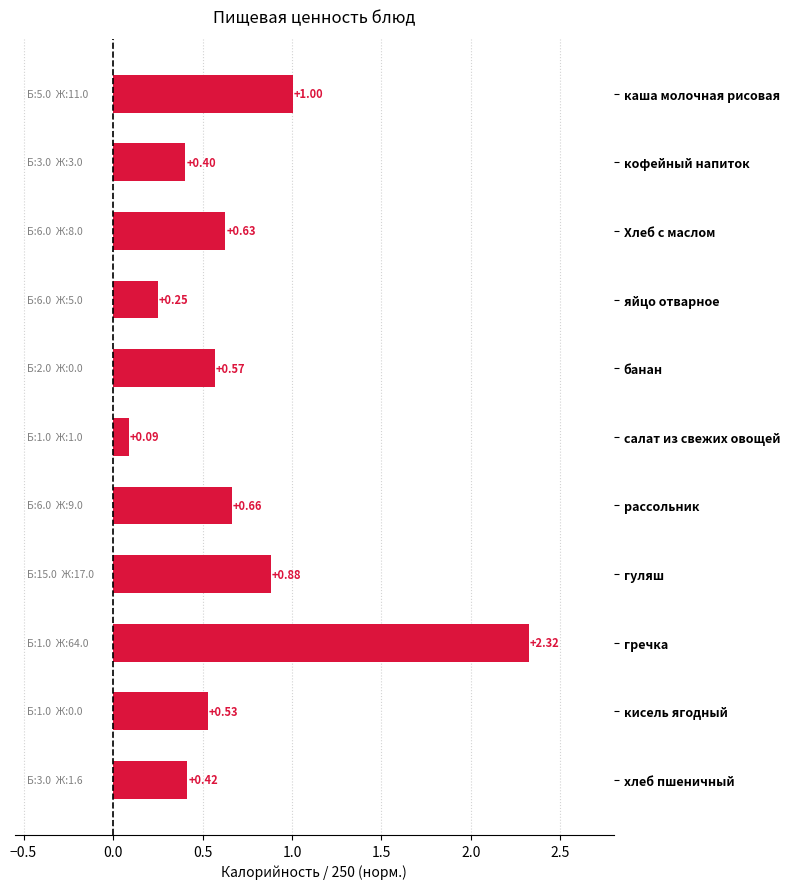

Which category has the lowest value across all series?

салат из свежих овощей